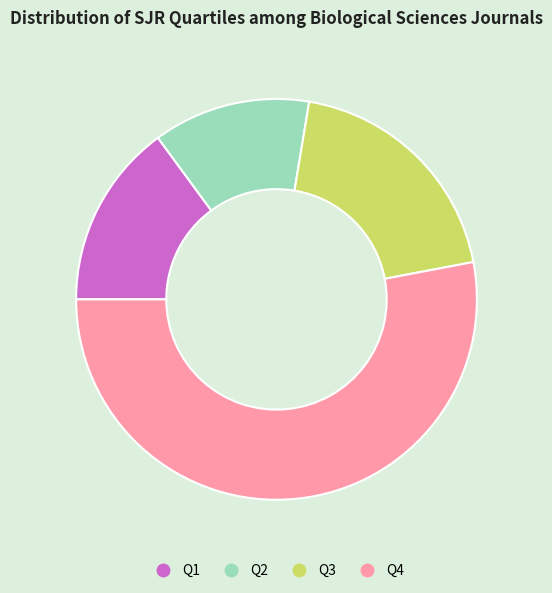

Between Q4 and Q3, which is larger?

Q4